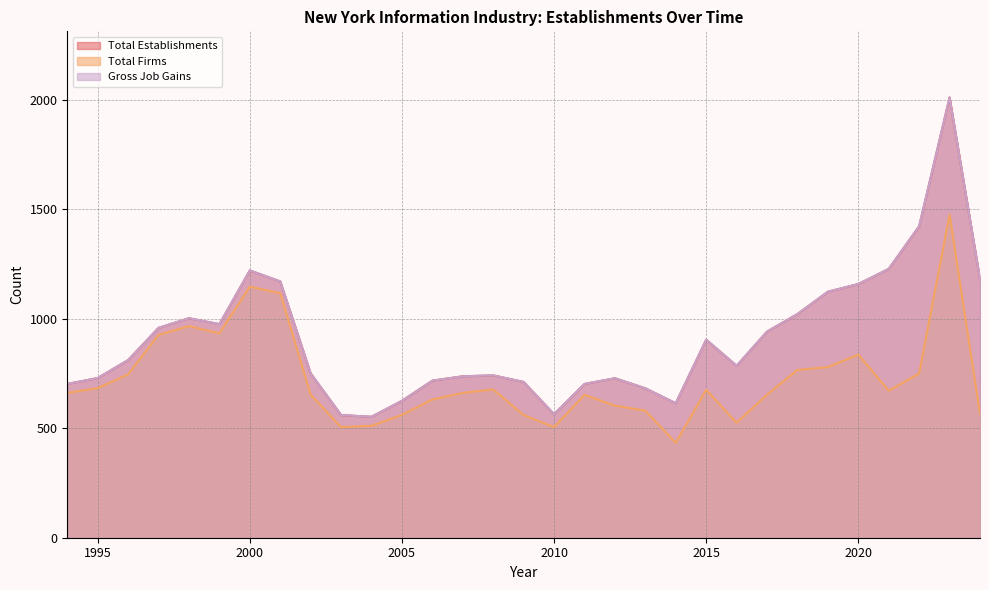

How many lines are shown in the chart?

3